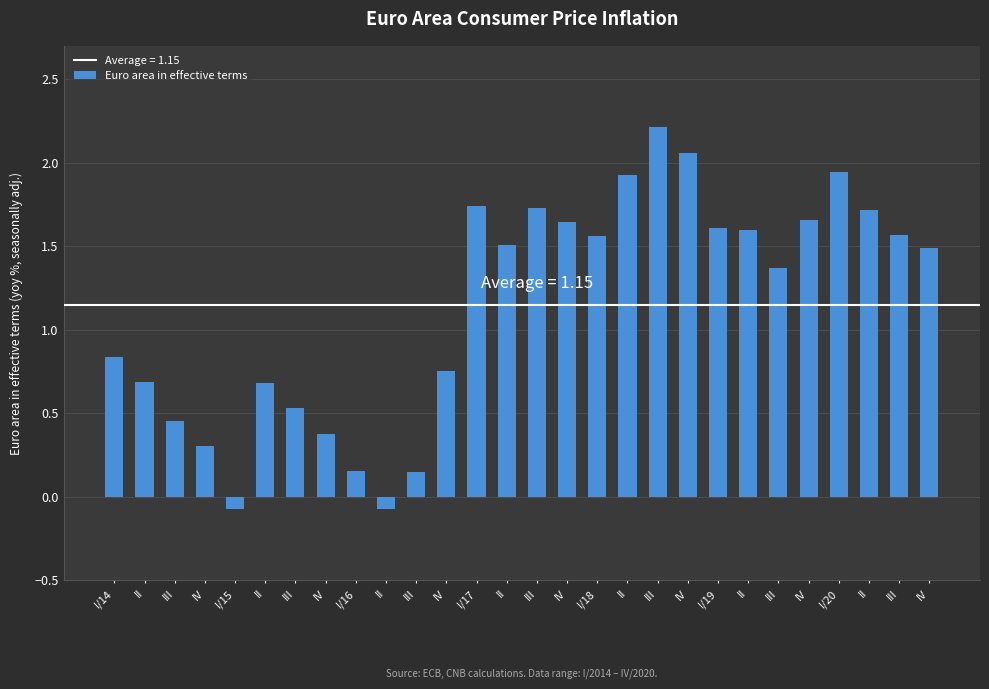

Does the chart contain any negative values?

Yes